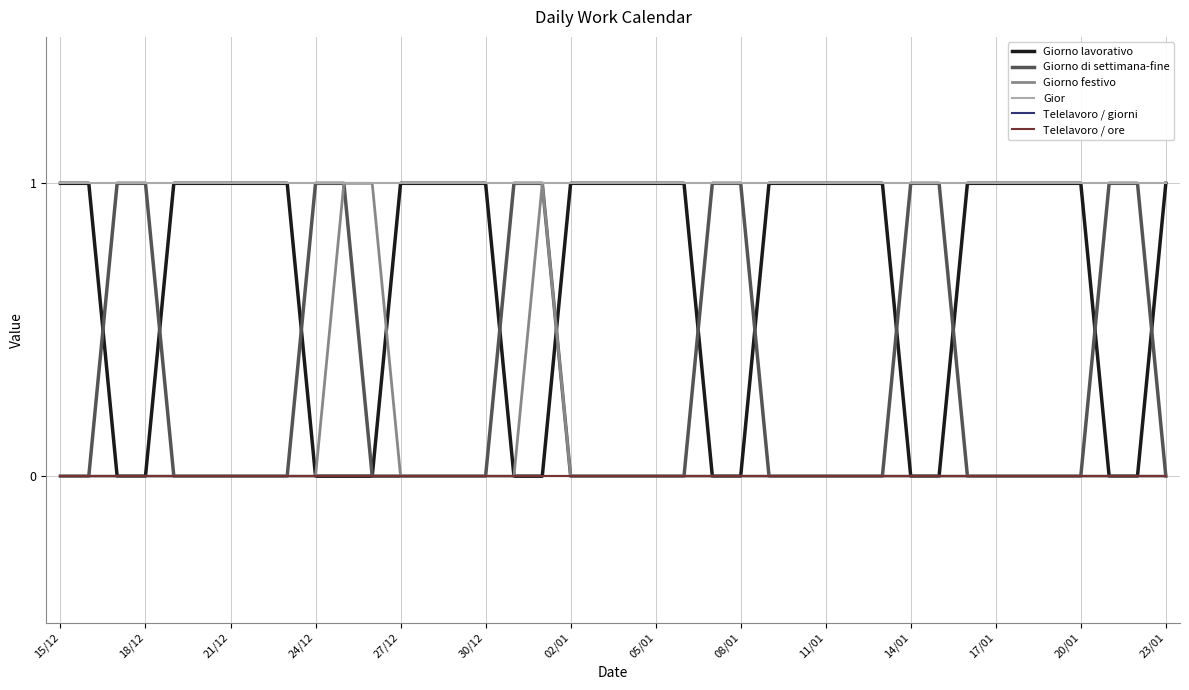

Does the chart have visible grid lines?

Yes